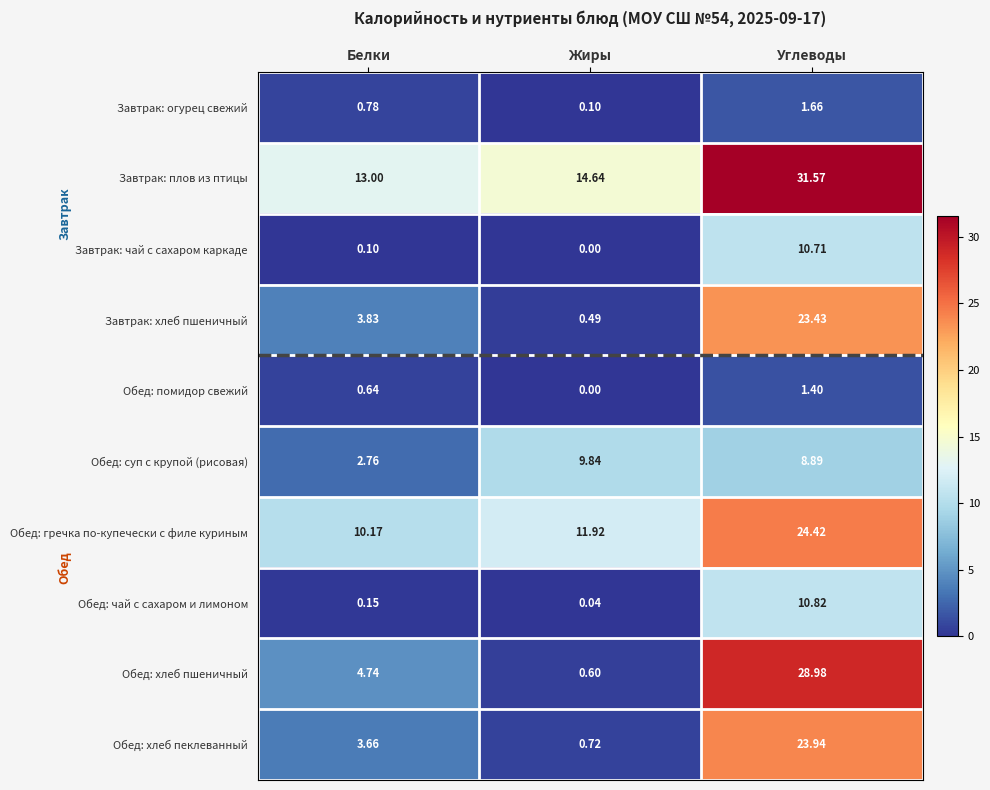

Which series changed the most between Белки and Жиры?

Обед: суп с крупой (рисовая)